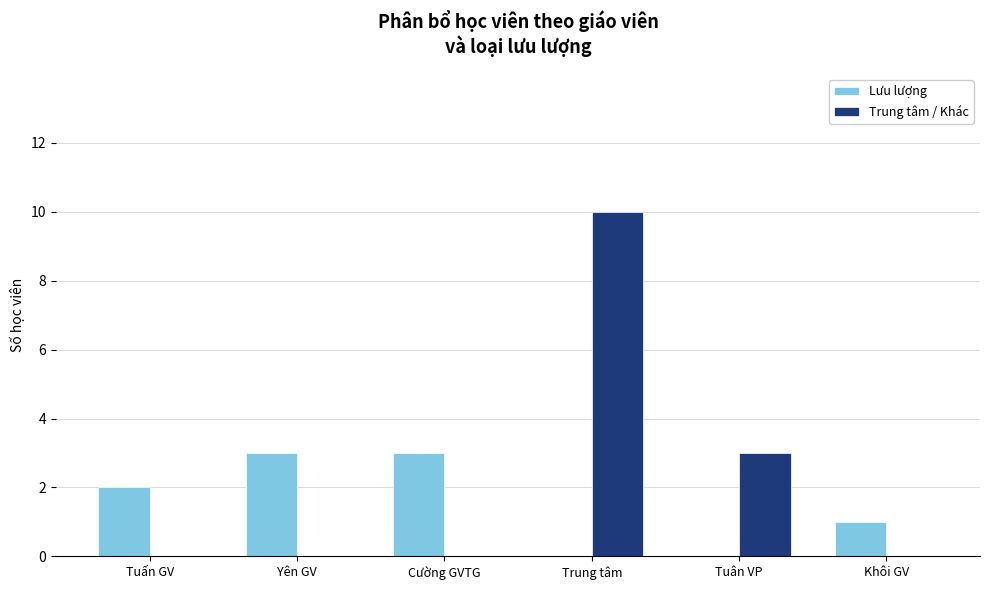

At which category is the sum across all series the highest?

Trung tâm